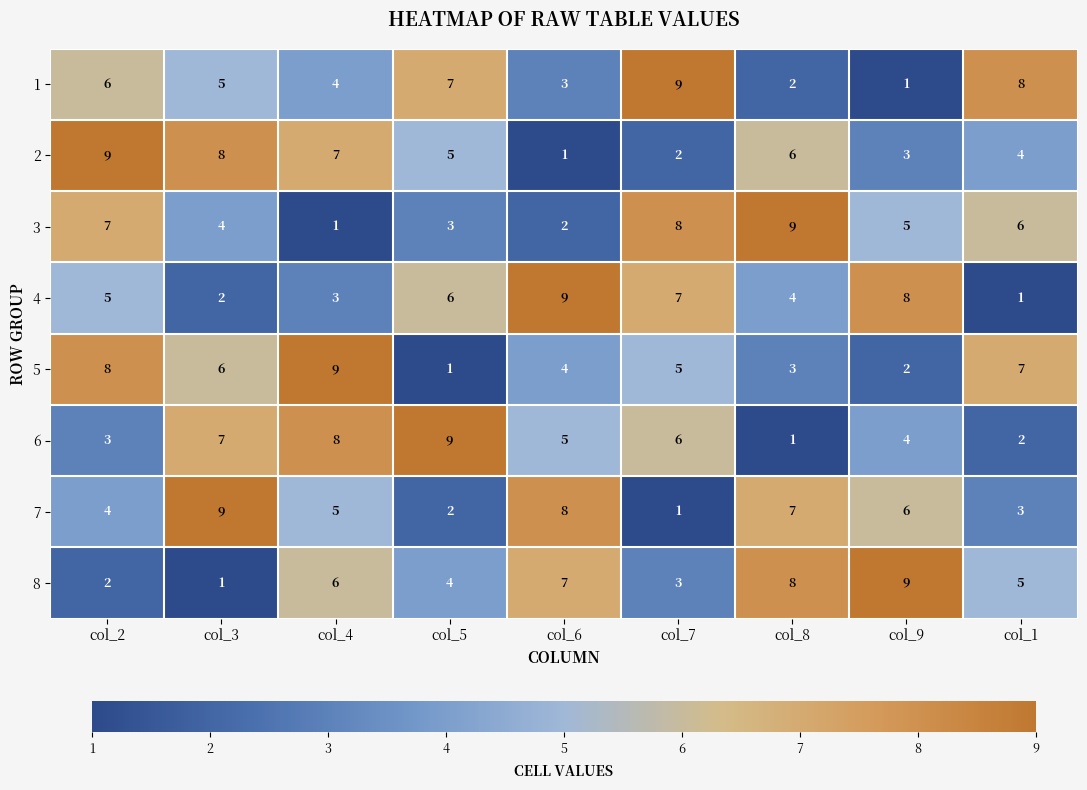

What is the greatest value displayed?

9